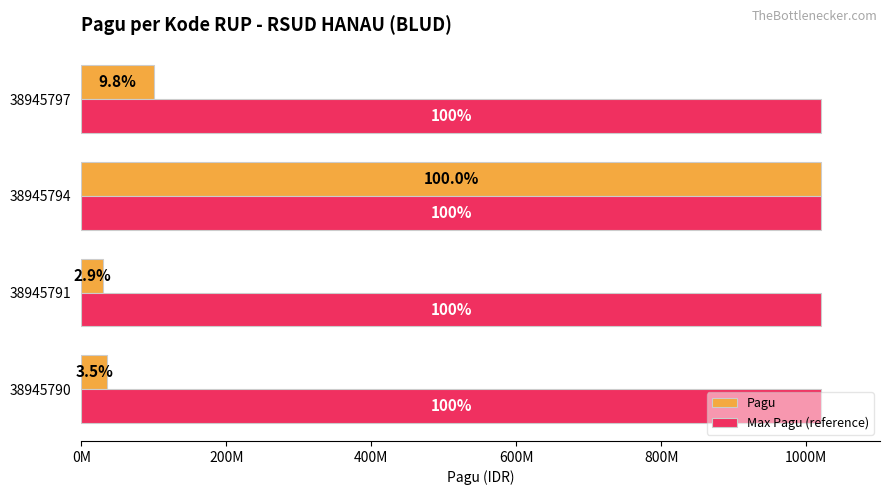

What are all the series names shown in the legend?

Pagu, Max Pagu (reference)